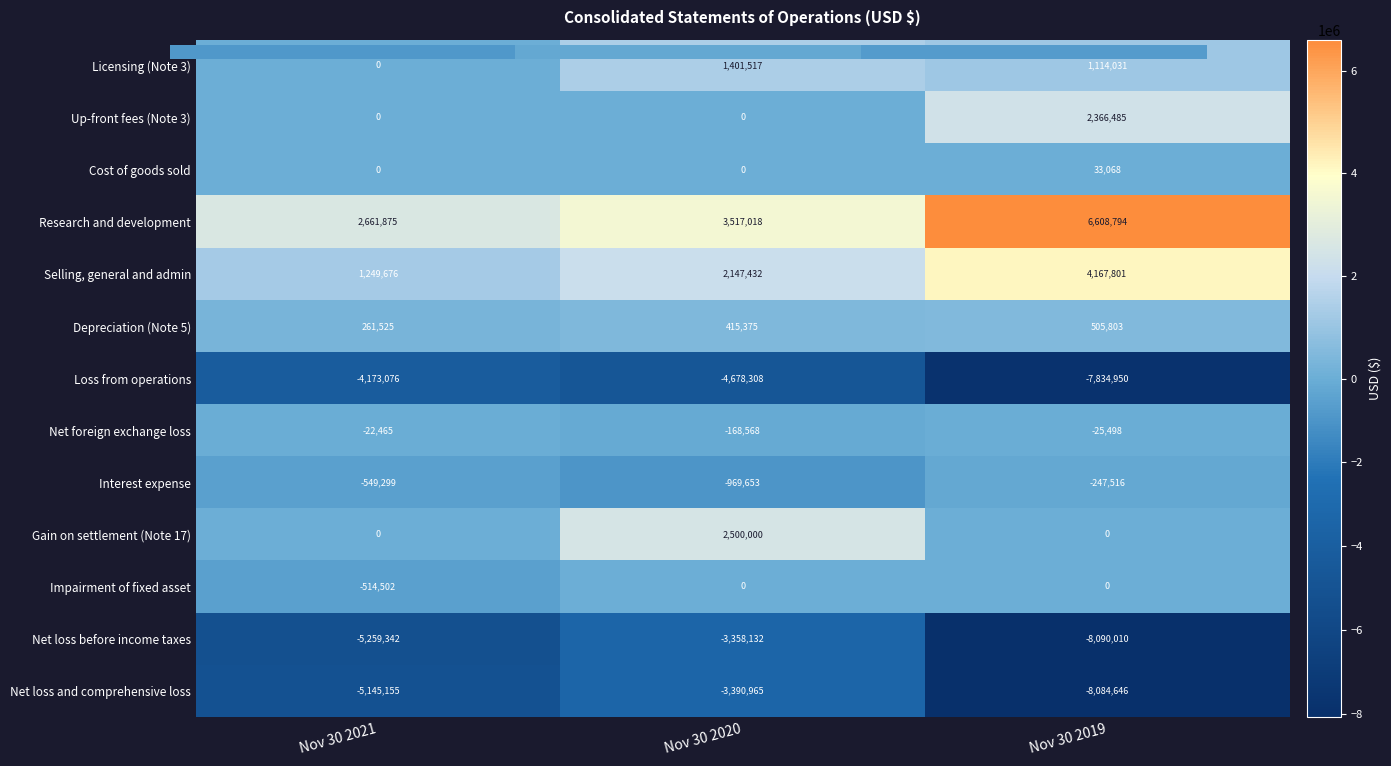

Rank the series by their maximum value, from lowest to highest.

Loss from operations, Net loss and comprehensive loss, Net loss before income taxes, Interest expense, Net foreign exchange loss, Impairment of fixed asset, Cost of goods sold, Depreciation (Note 5), Licensing (Note 3), Up-front fees (Note 3), Gain on settlement (Note 17), Selling, general and admin, Research and development